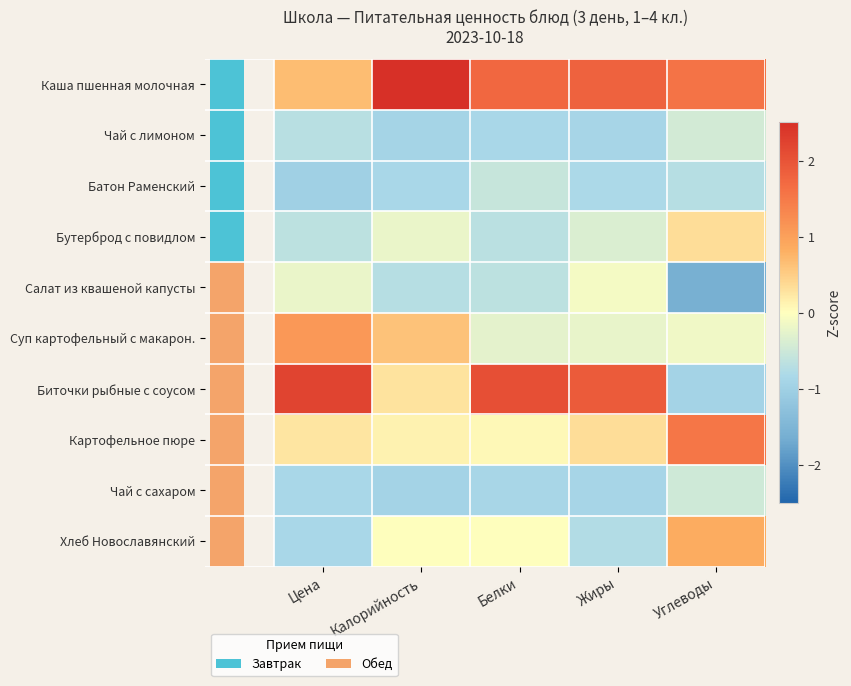

Count the number of data series in this chart.

10